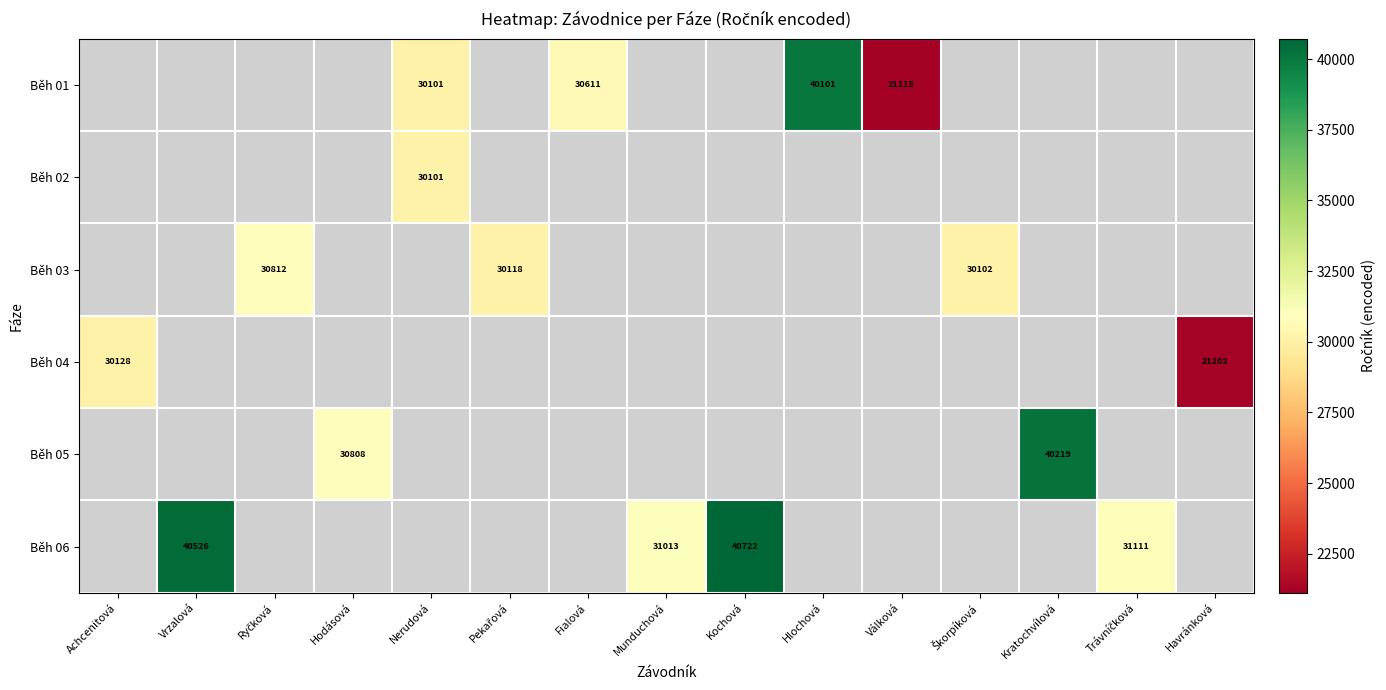

Which category has the lowest value across all series?

Válková